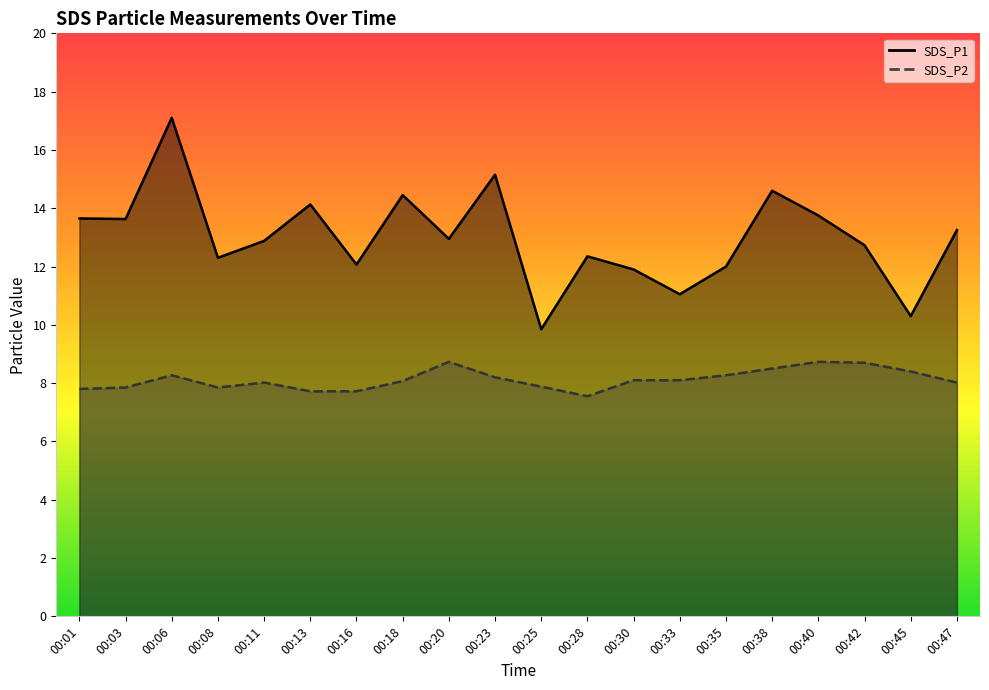

What is the highest value of the SDS_P1 series?

17.1